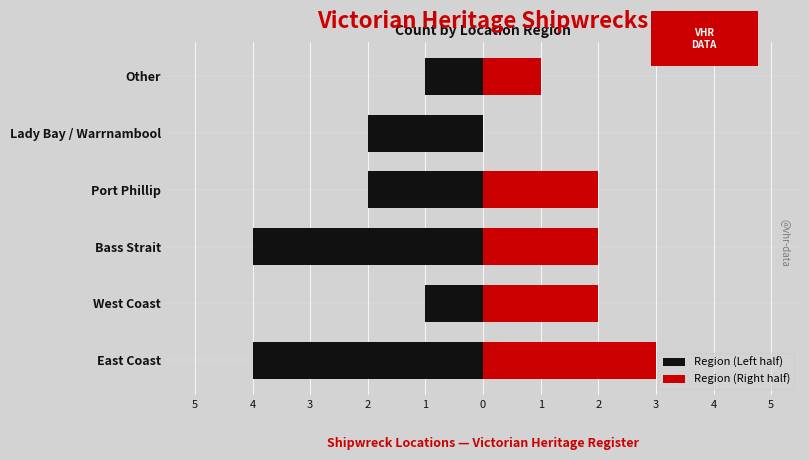

What is the sum of the Region (Left half) values at East Coast and Other?

-5